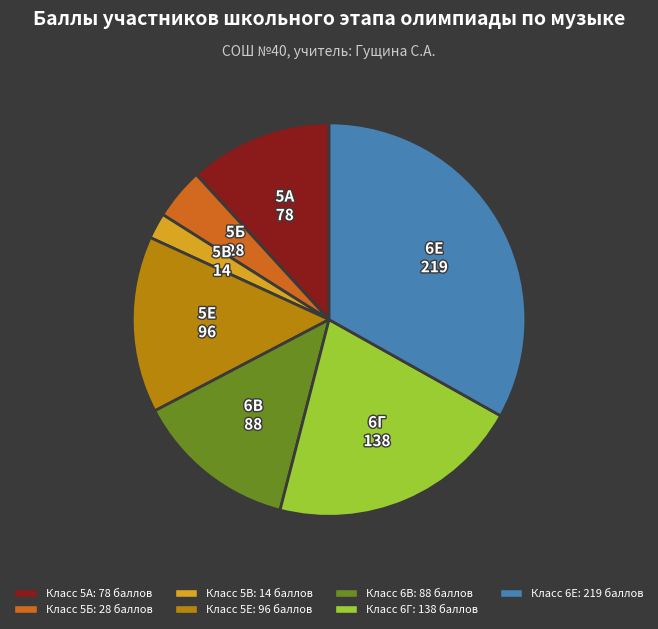

What is the smallest slice in the pie chart?

Класс 5В: 14 баллов